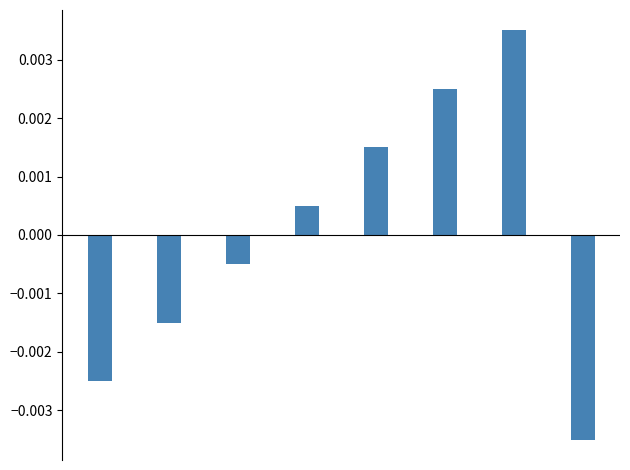

At which label does the data first exceed 0?

3